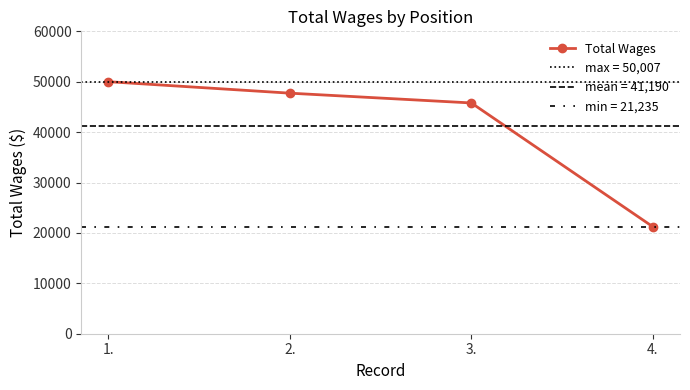

Is this an area chart (filled region under the line)?

No